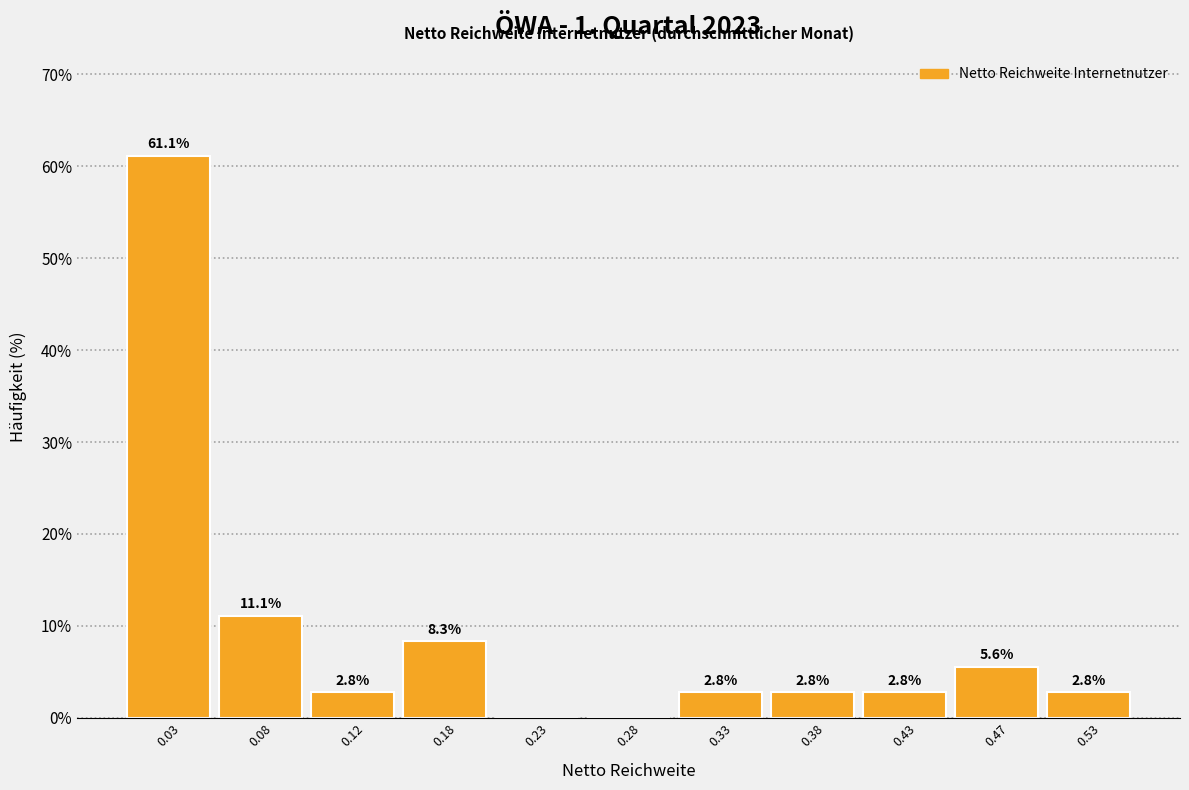

Over which range of the x-axis is the bar tallest?

0.00 to 0.05